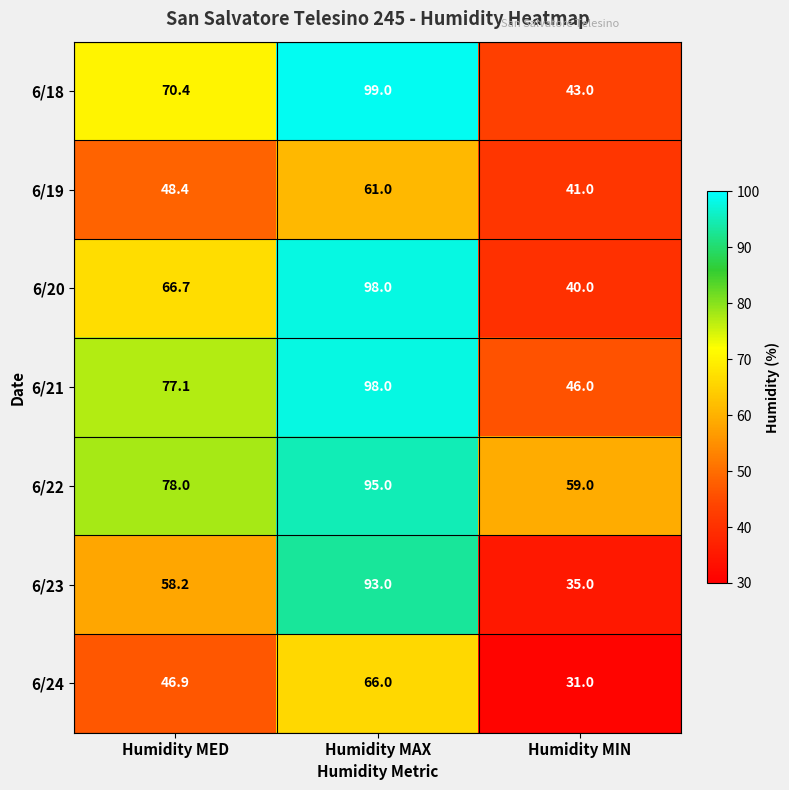

At which label does 6/20 reach its minimum?

Humidity MIN